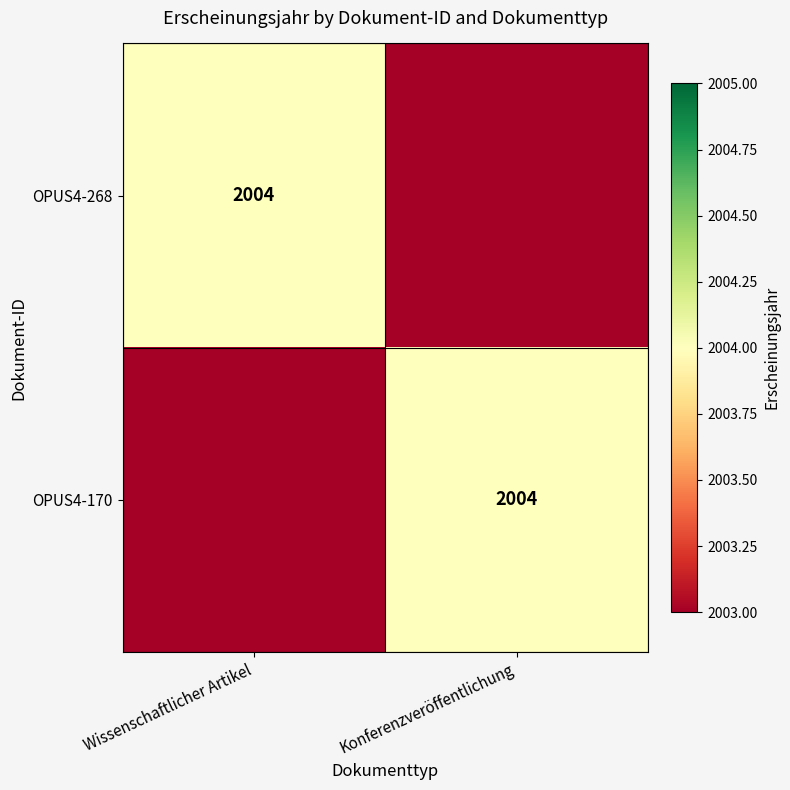

Which has a higher value, Konferenzveröffentlichung or Wissenschaftlicher Artikel?

Wissenschaftlicher Artikel